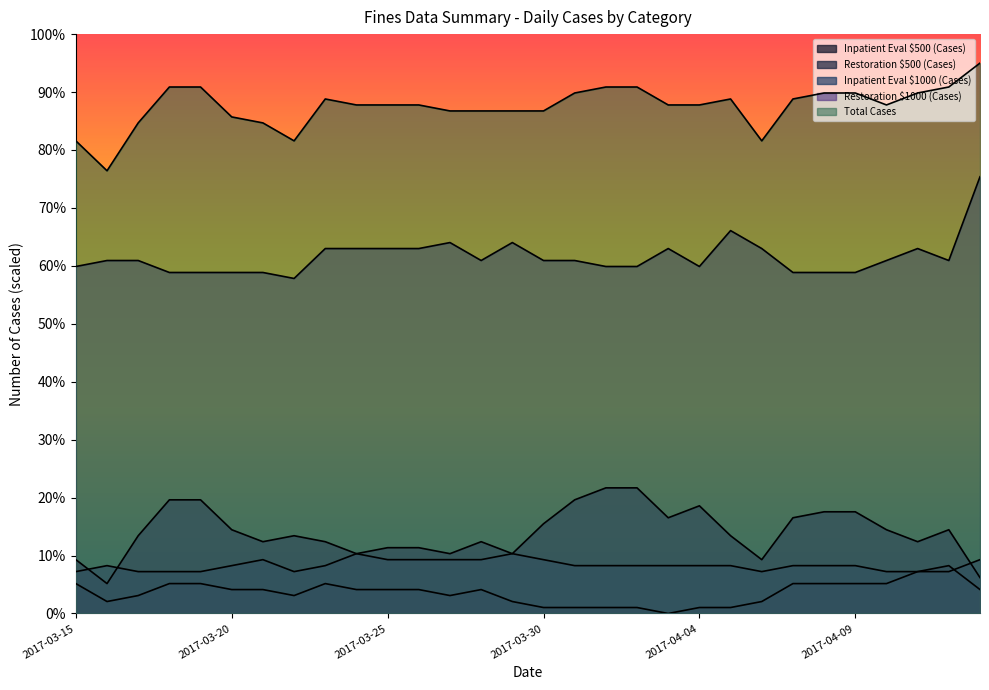

What value does the Total Cases series have at 2017-03-23?

88.8